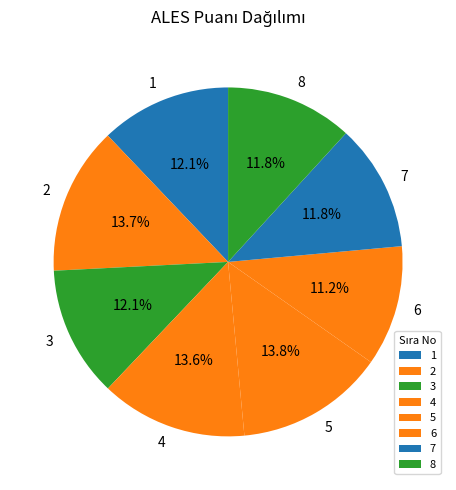

Is there any slice that represents more than half of the pie?

No